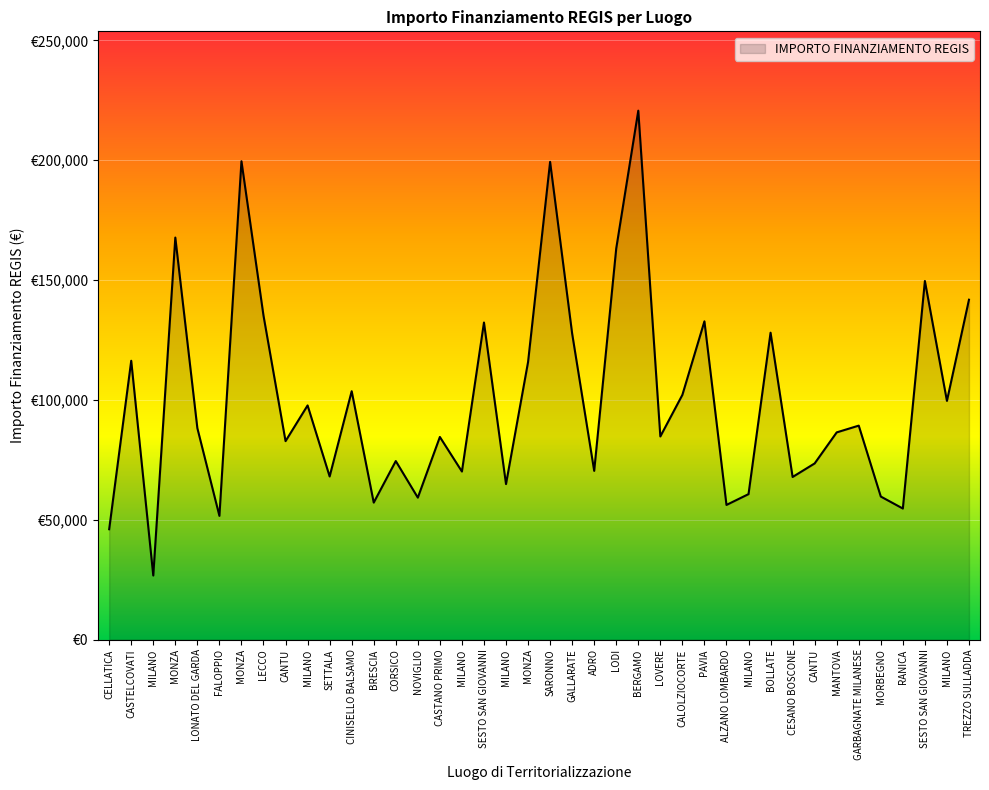

Does the chart have visible grid lines?

Yes